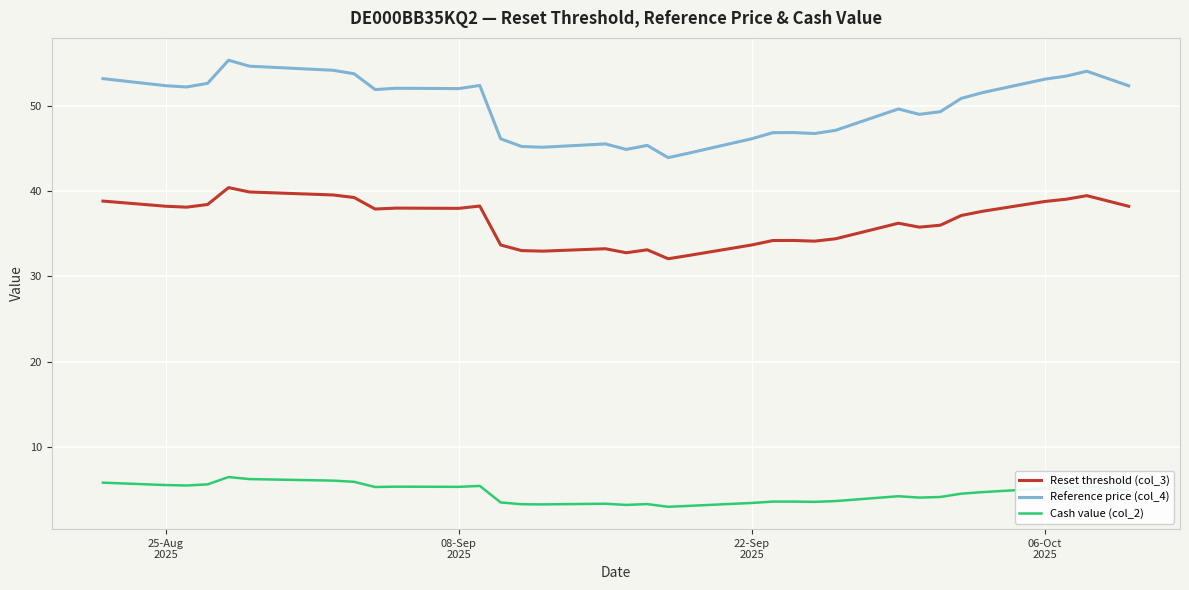

What is the sum of all Cash value (col_2) values?

154.2